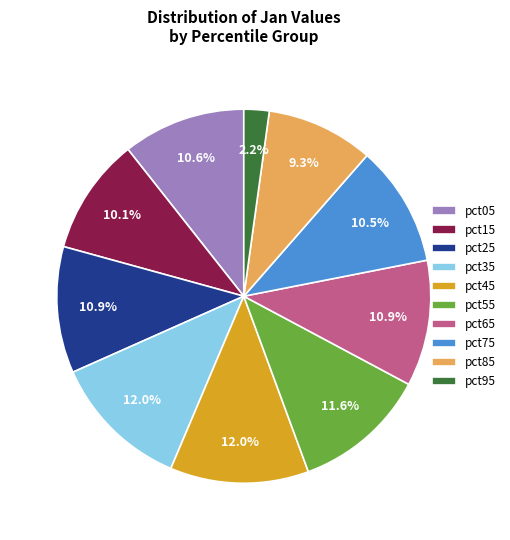

What percentage is NOT represented by pct65?

89.1%